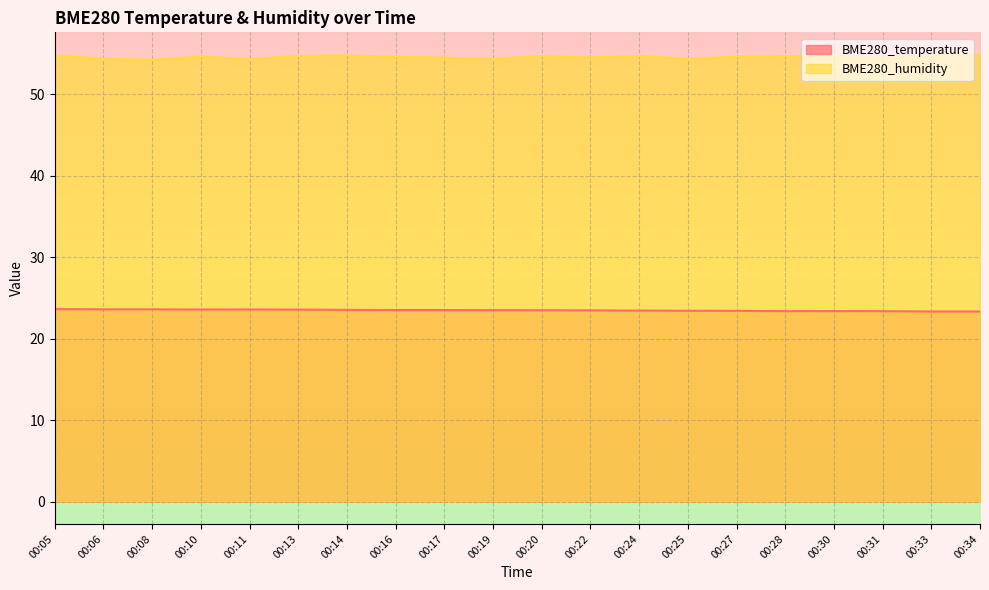

Does the chart display data point markers on the line(s)?

No